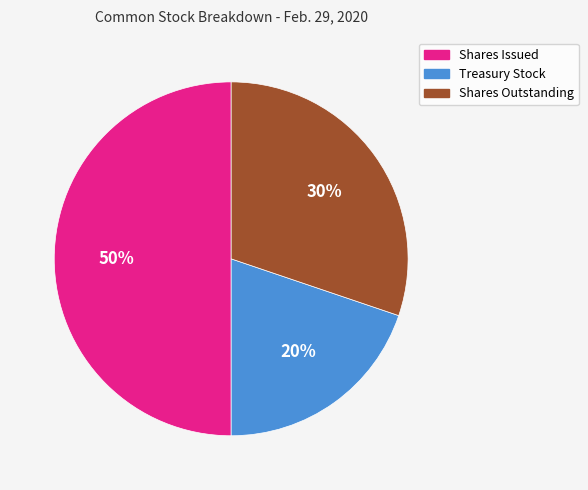

Which has a higher value, Treasury Stock or Shares Issued?

Shares Issued